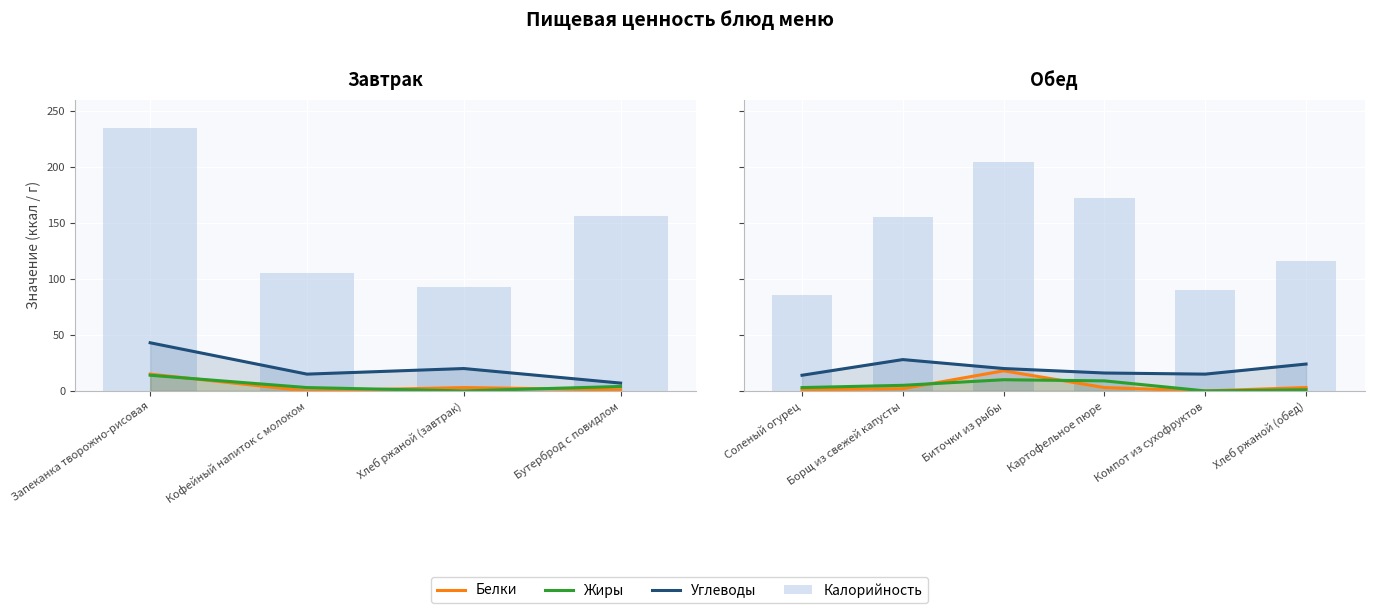

Which series has the widest spread of values?

Калорийность